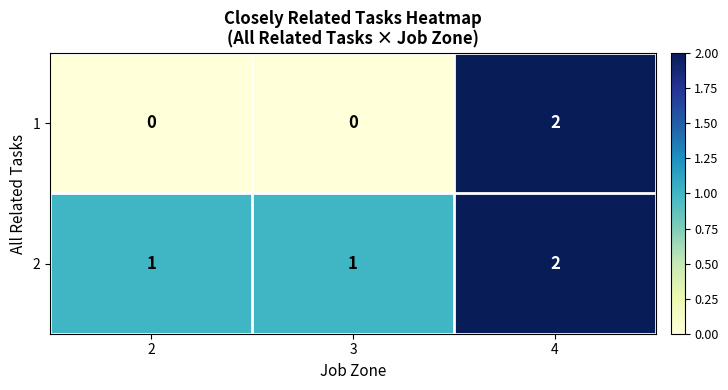

At which category is the sum across all series the highest?

4